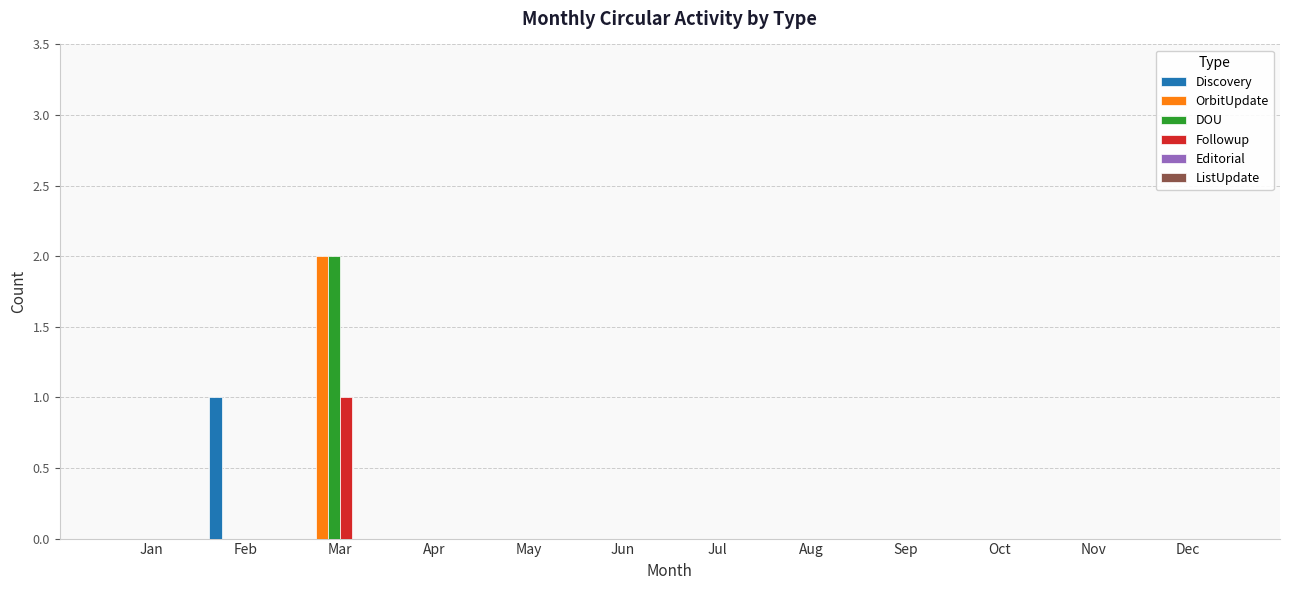

The value of Discovery at Oct is 0. True or false?

True